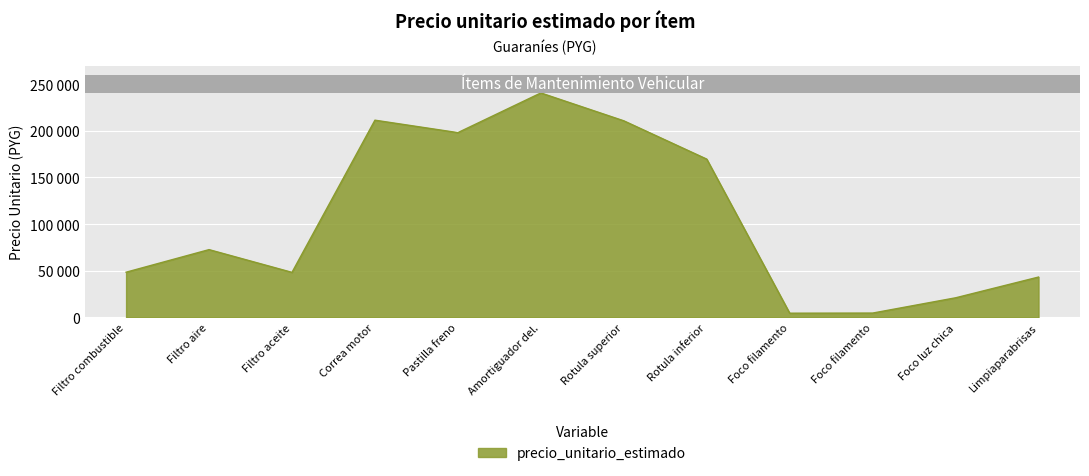

What is the smallest value displayed?

4566